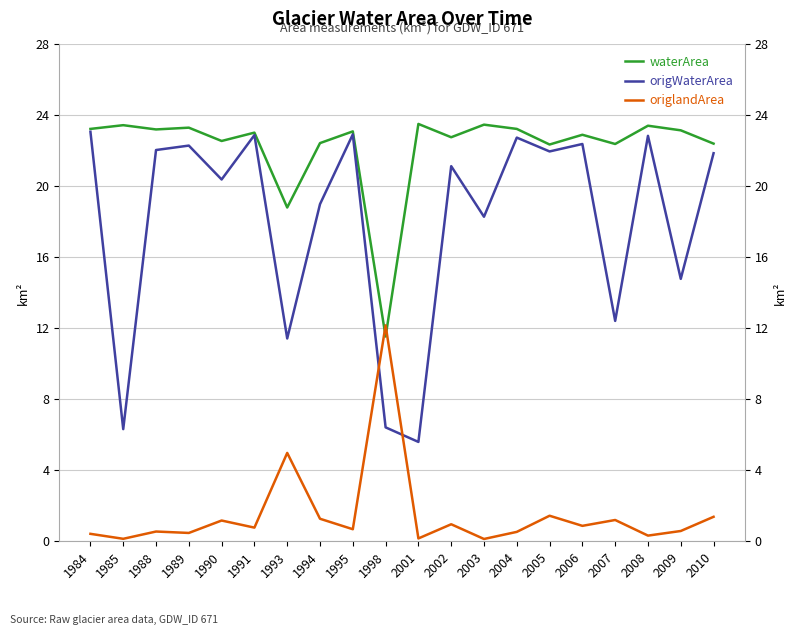

Reading left to right, transcribe all the data shown in this chart.

waterArea: 23.2	23.4	23.2	23.3	22.6	23.0	18.8	22.4	23.1	11.5	23.5	22.8	23.5	23.2	22.4	22.9	22.4	23.4	23.2	22.4
origWaterArea: 23.1	6.3	22.1	22.3	20.4	22.9	11.4	19.0	22.9	6.4	5.6	21.1	18.3	22.8	22.0	22.4	12.4	22.9	14.8	21.9
origlandArea: 0.4	0.1	0.6	0.5	1.2	0.8	5.0	1.3	0.7	12.2	0.2	1.0	0.1	0.5	1.4	0.9	1.2	0.3	0.6	1.4